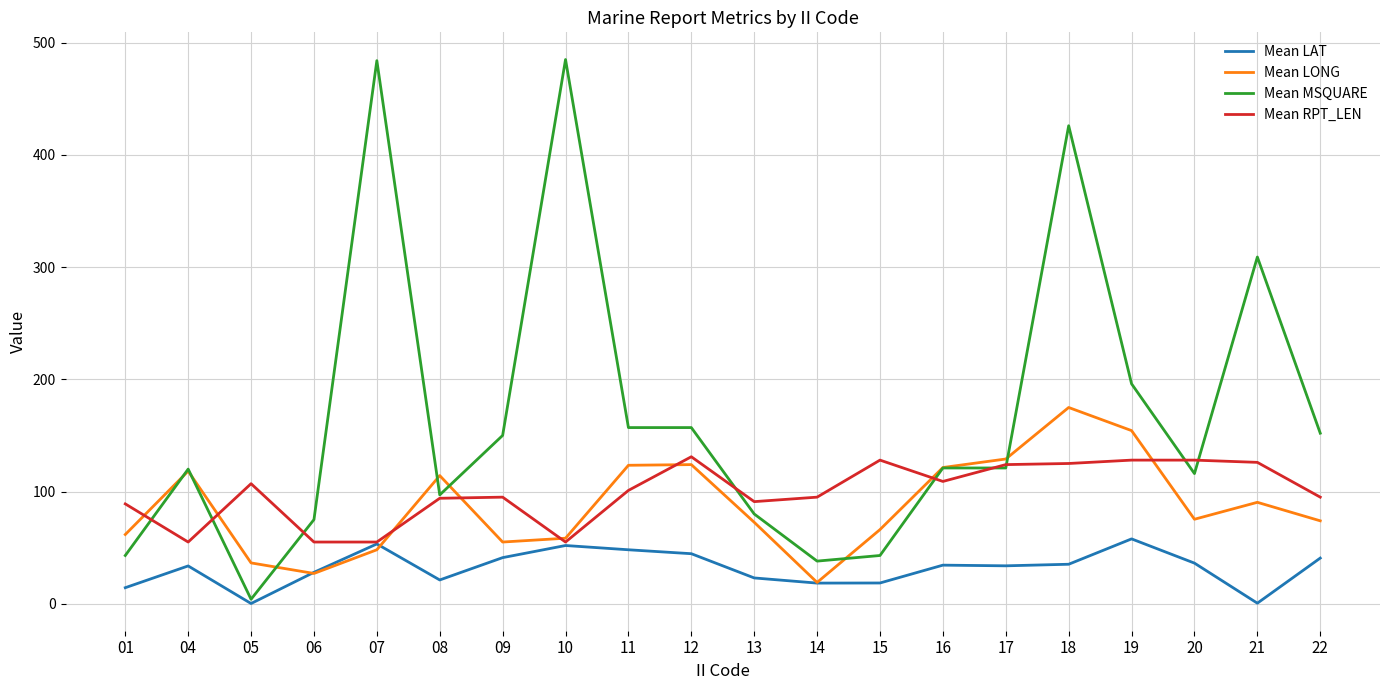

Which series has the largest total across all categories?

Mean MSQUARE